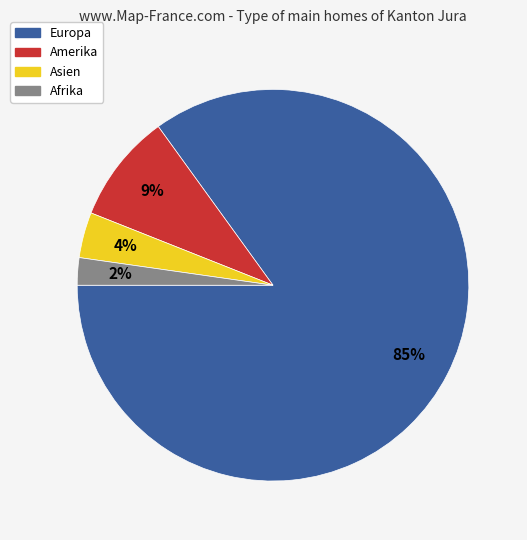

How many slices are in this pie chart?

4